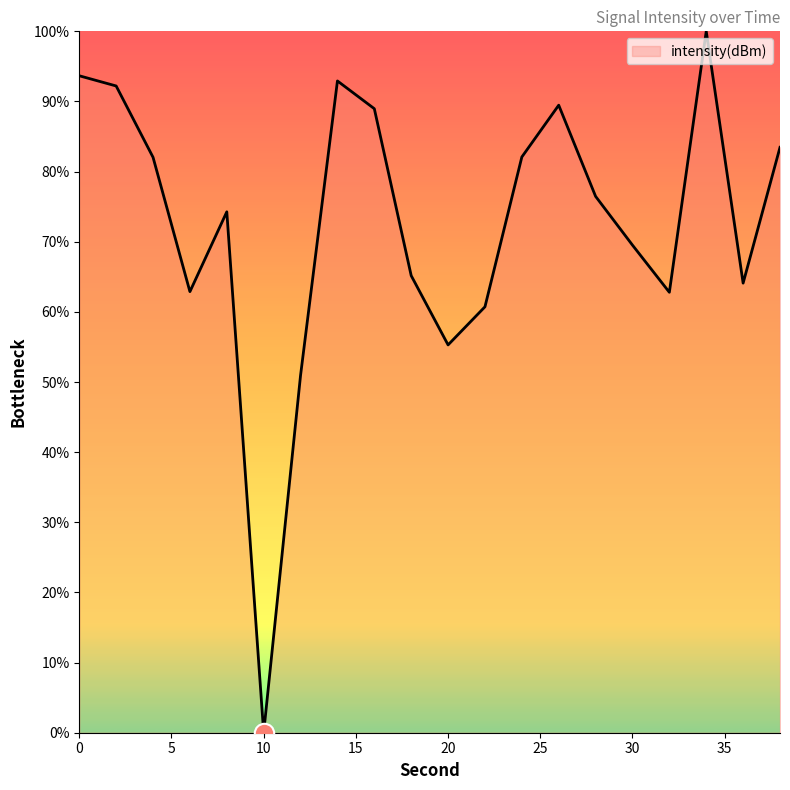

What is the difference between the maximum and minimum values?

100.0